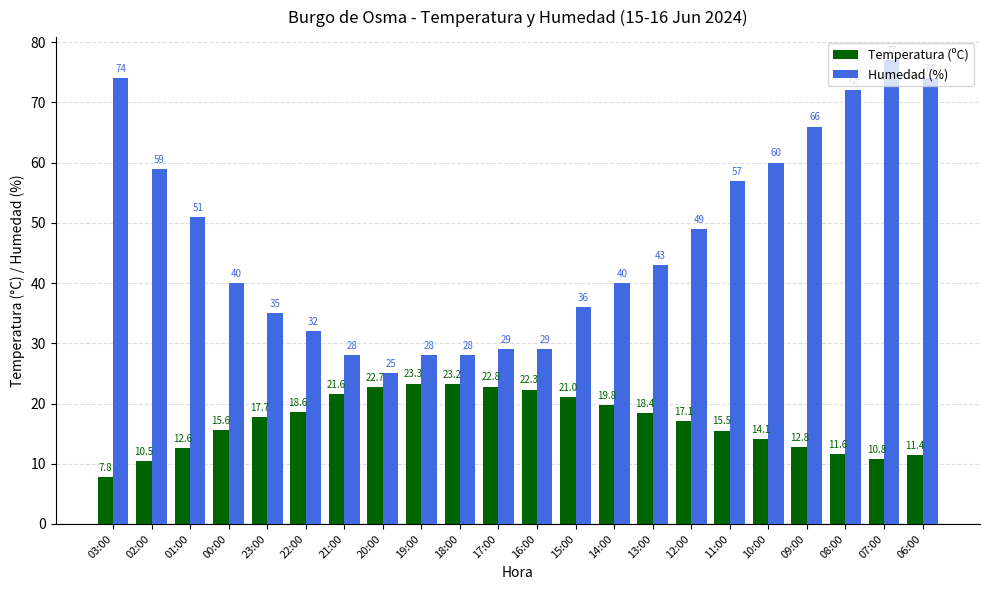

What is the average value of the Humedad (%) series?

46.9